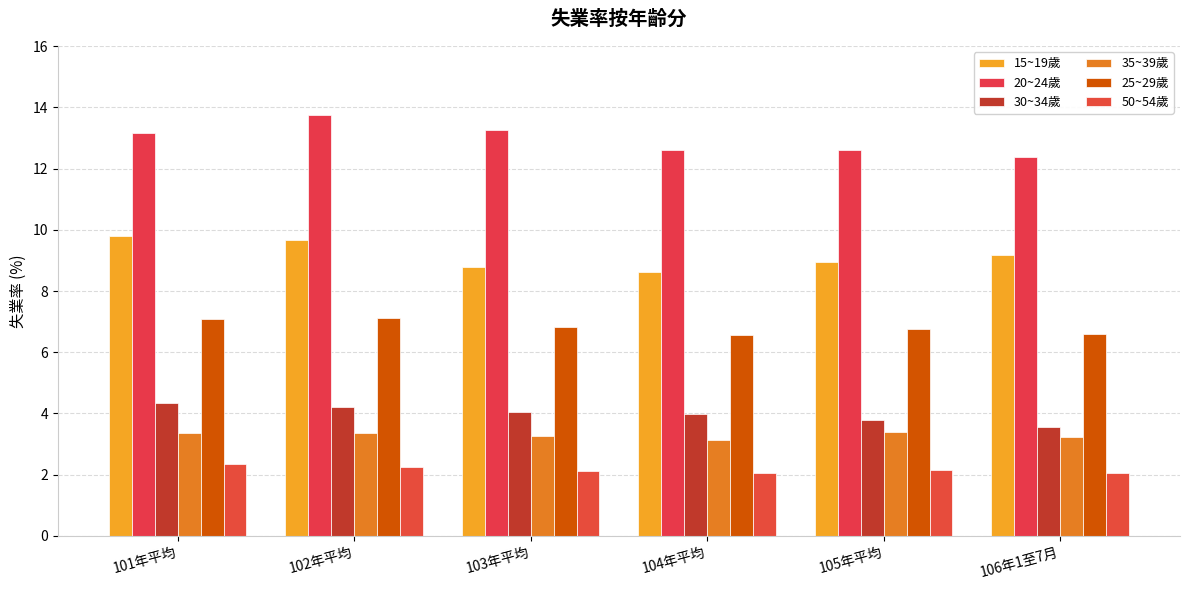

Which has a higher value, 103年平均 or 105年平均?

105年平均